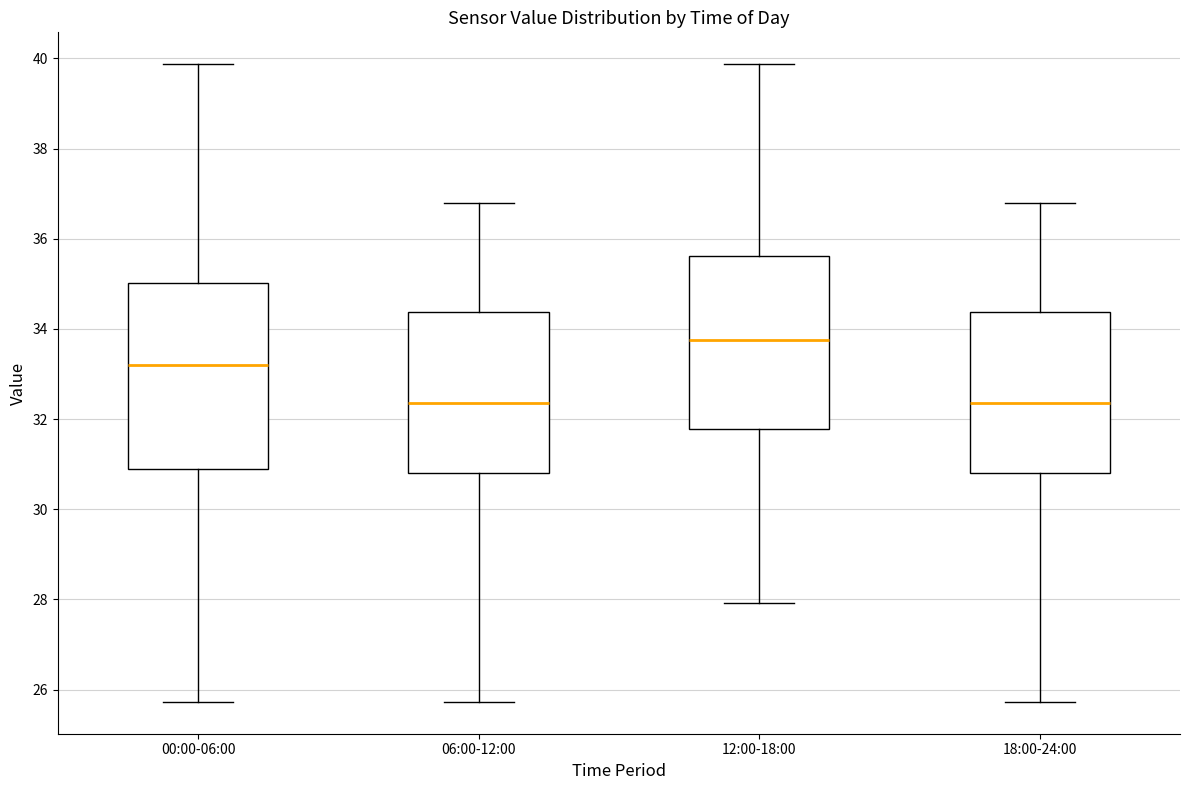

Which box is the tallest, from its lower edge to its upper edge?

00:00-06:00